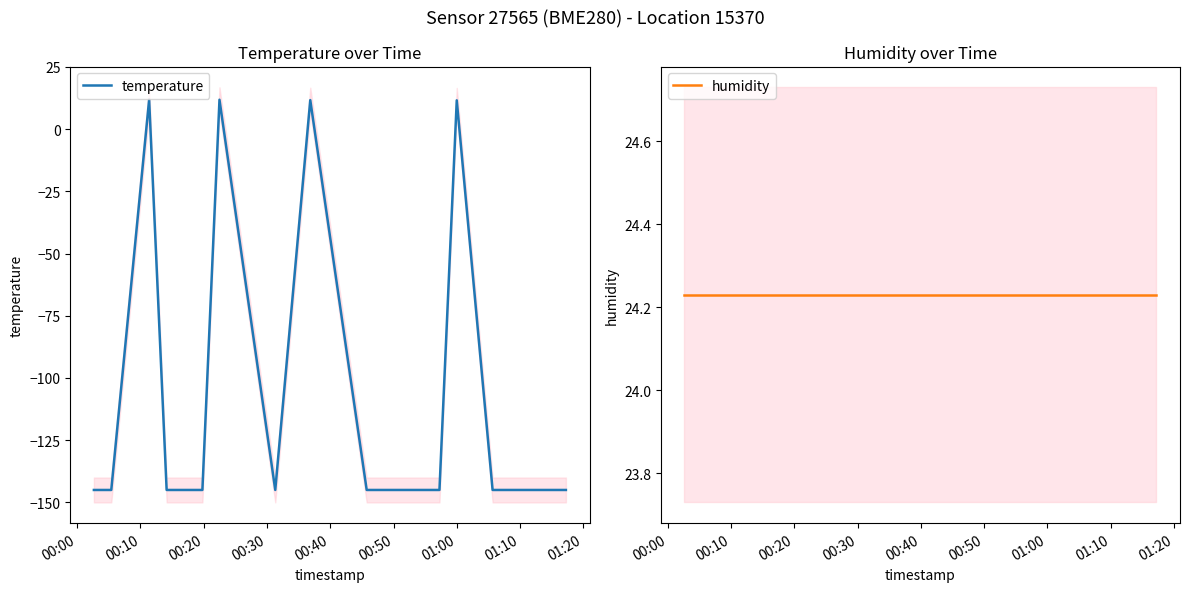

What is the maximum value for temperature?

11.8